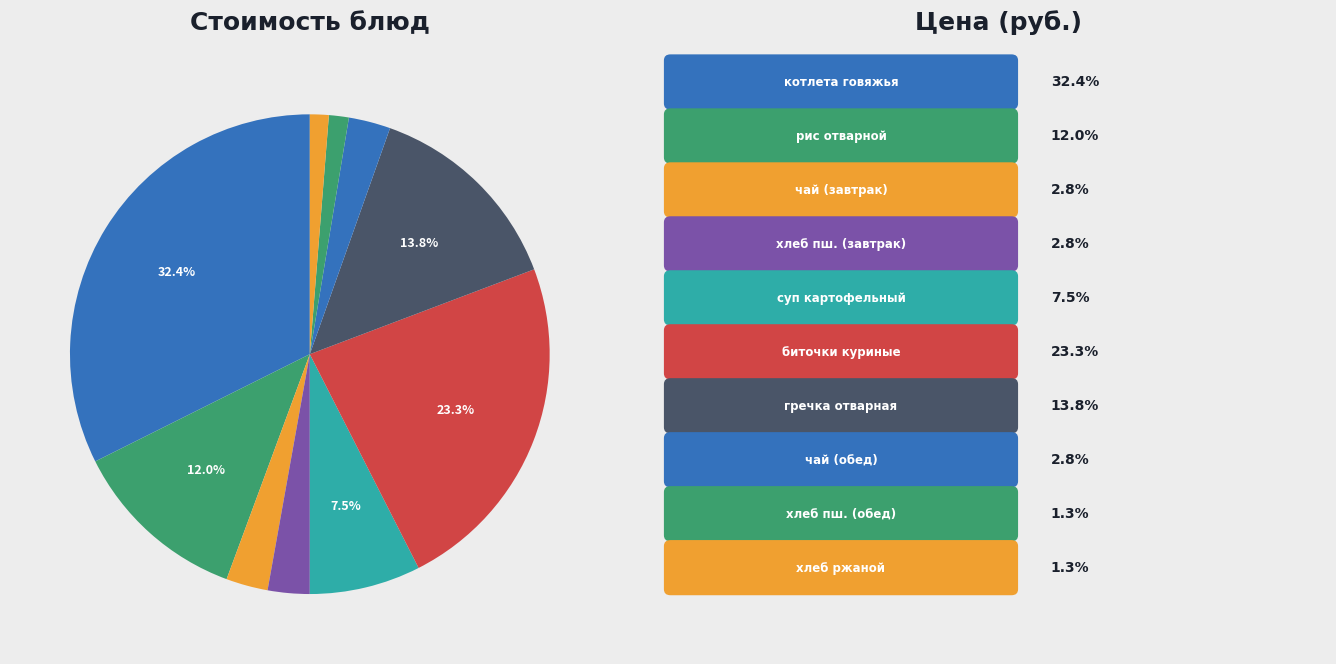

Does any single category account for the majority?

No